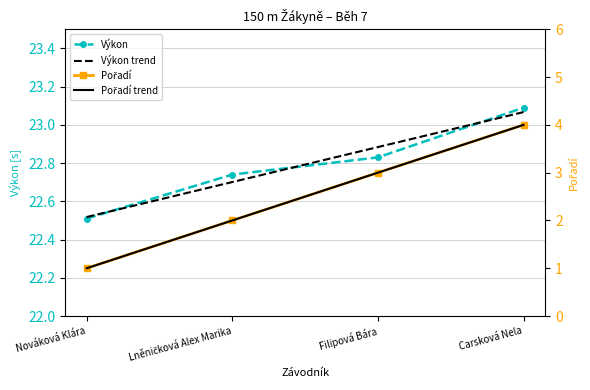

What is the average value of the Výkon trend series?

22.8